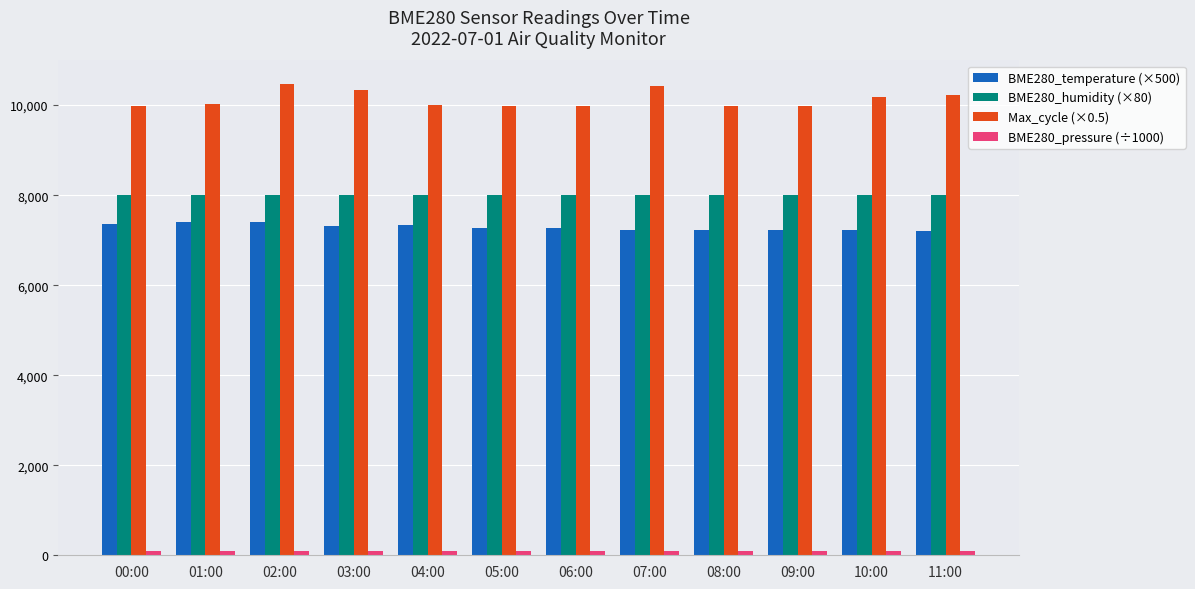

What is the sum of all Max_cycle (×0.5) values?

121547.0